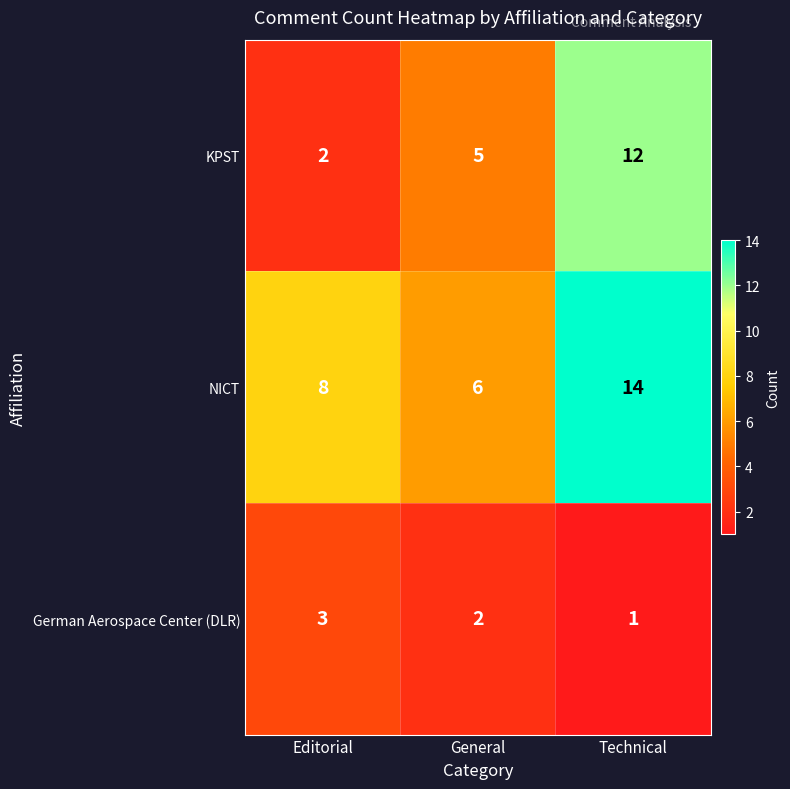

What is the difference between the highest and lowest values at Editorial?

6